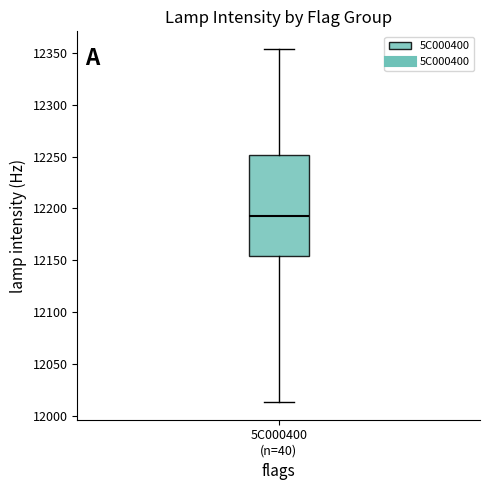

Read this box plot against the y-axis: the position of the median line, the range covered by the box, and the ends of both whiskers. The values are not printed on the chart, so give them approximately, as read against the axis.

median 12195, box 12155 to 12250, whiskers 12015 to 12355